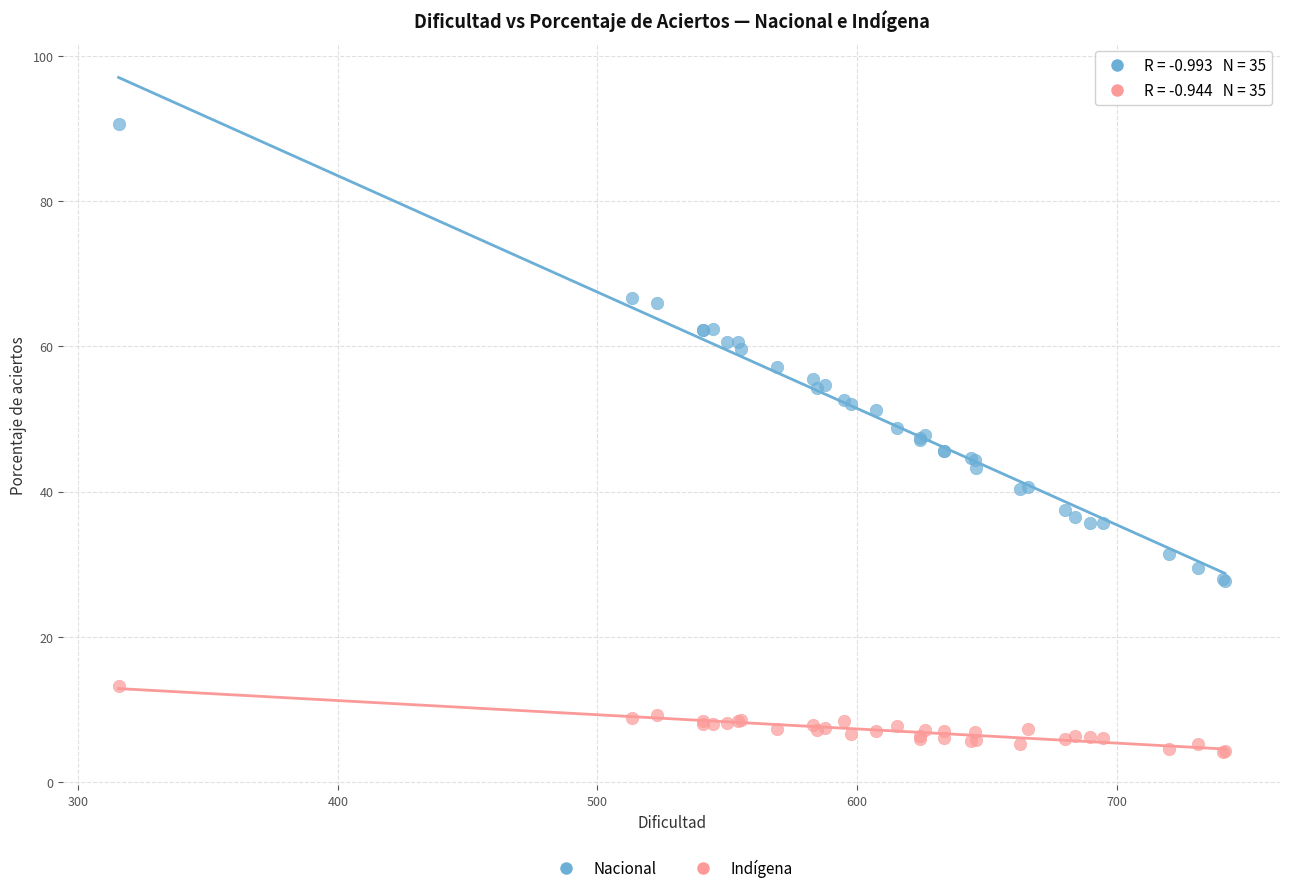

Which series contains the highest Y value?

Nacional